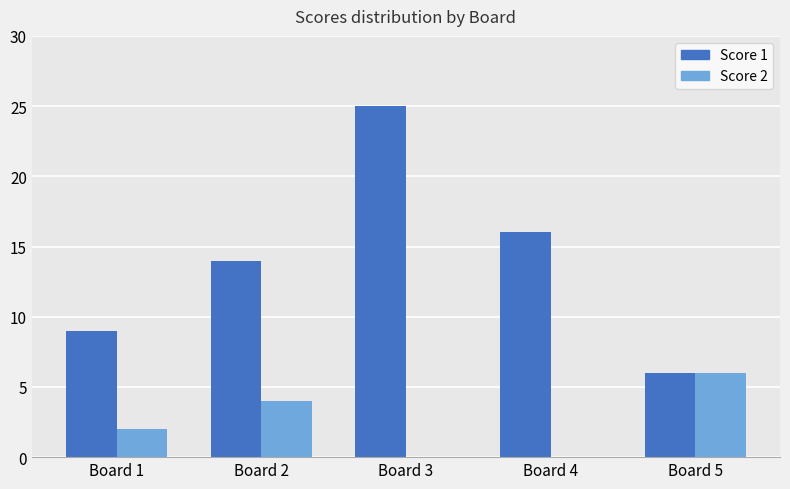

Reading left to right, list all the values displayed in this chart.

Score 1: 9	14	25	16	6
Score 2: 2	4	0	0	6